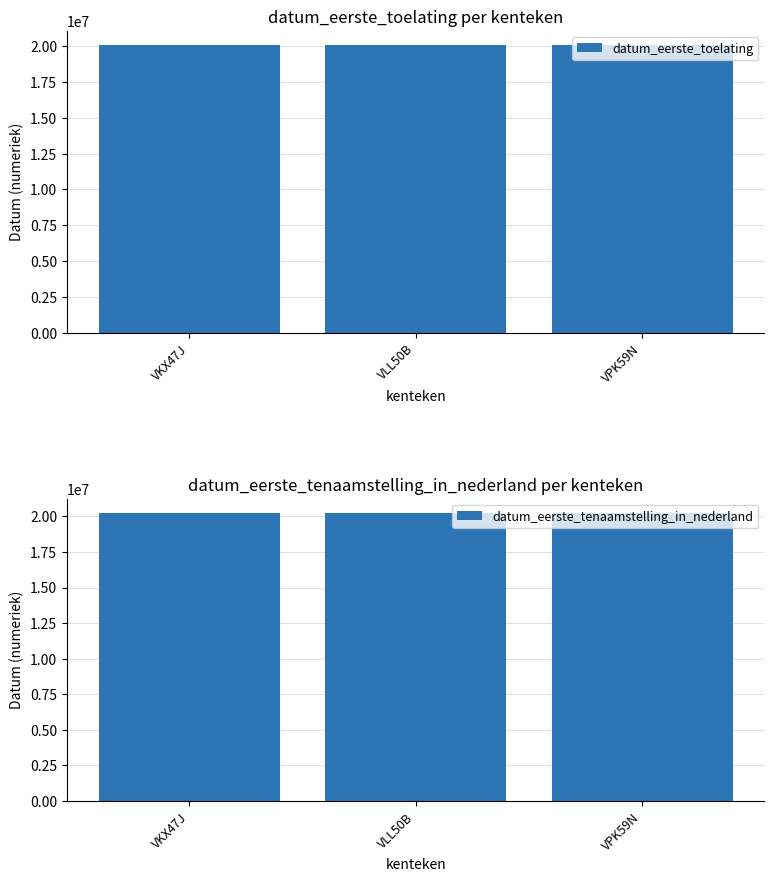

At which label is datum_eerste_tenaamstelling_in_nederland closest to 20215516?

VLL50B